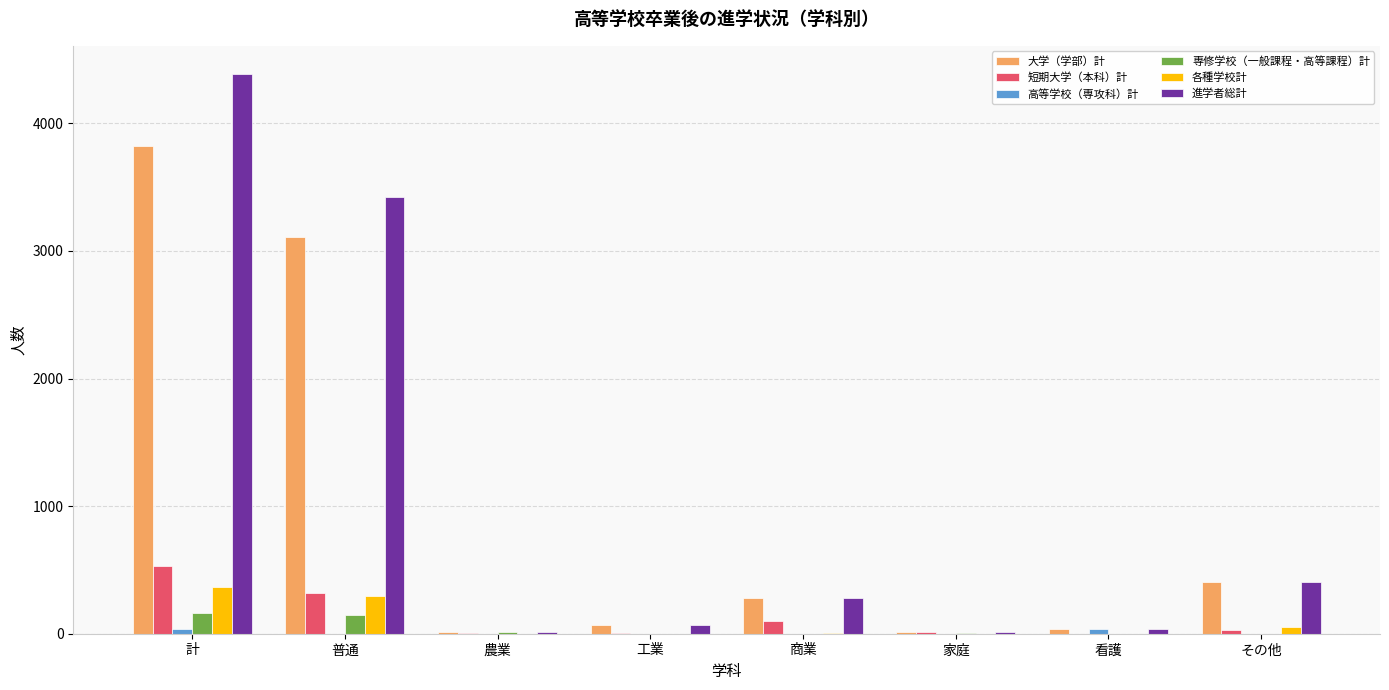

Between 計 and 家庭, which series saw the biggest shift?

進学者総計